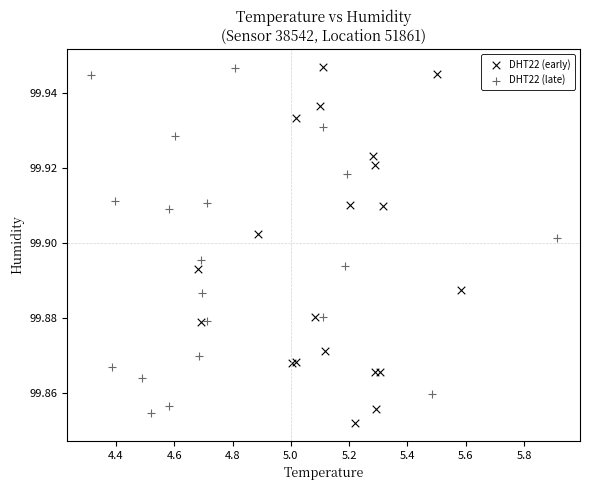

Which series reaches the minimum Y coordinate?

DHT22 (early)